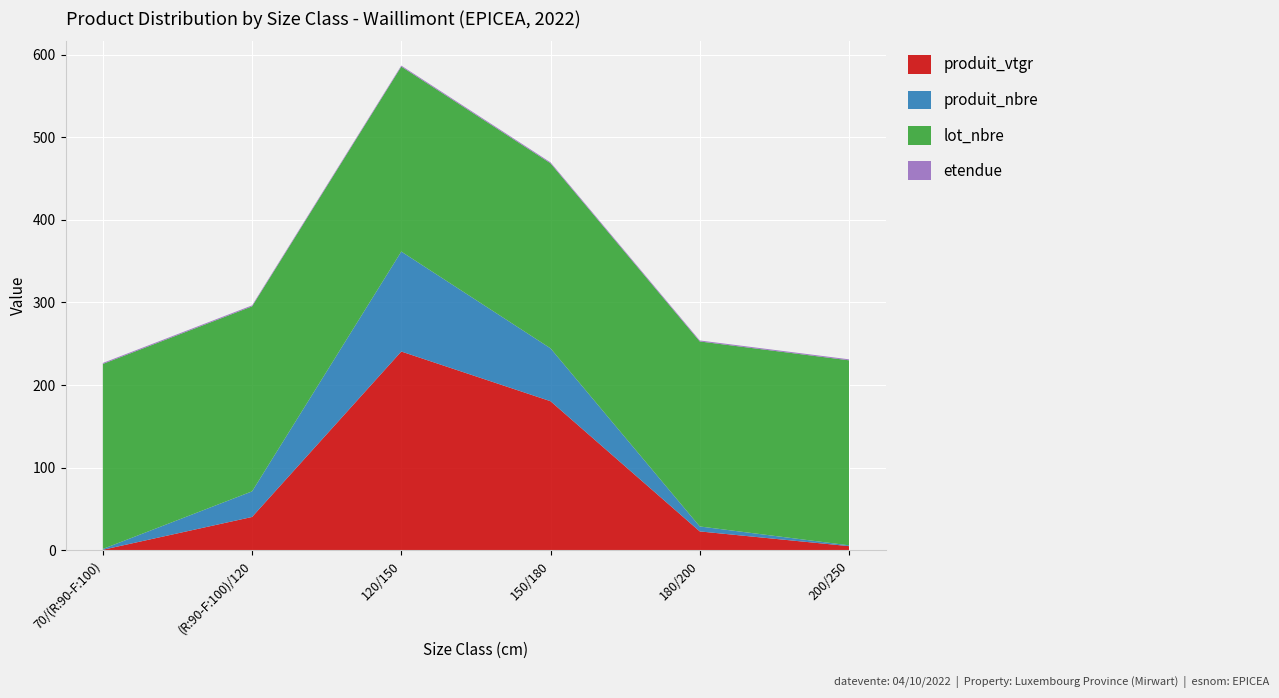

Reading right to left, list all the values displayed in this chart.

produit_vtgr: 200/250=5.0	180/200=22.8	150/180=180.5	120/150=240.6	(R:90-F:100)/120=40.3	70/(R:90-F:100)=0.6
produit_nbre: 200/250=1.0	180/200=6.0	150/180=64.0	120/150=121.0	(R:90-F:100)/120=31.0	70/(R:90-F:100)=1.0
lot_nbre: 200/250=224.0	180/200=224.0	150/180=224.0	120/150=224.0	(R:90-F:100)/120=224.0	70/(R:90-F:100)=224.0
etendue: 200/250=1.2	180/200=1.2	150/180=1.2	120/150=1.2	(R:90-F:100)/120=1.2	70/(R:90-F:100)=1.2